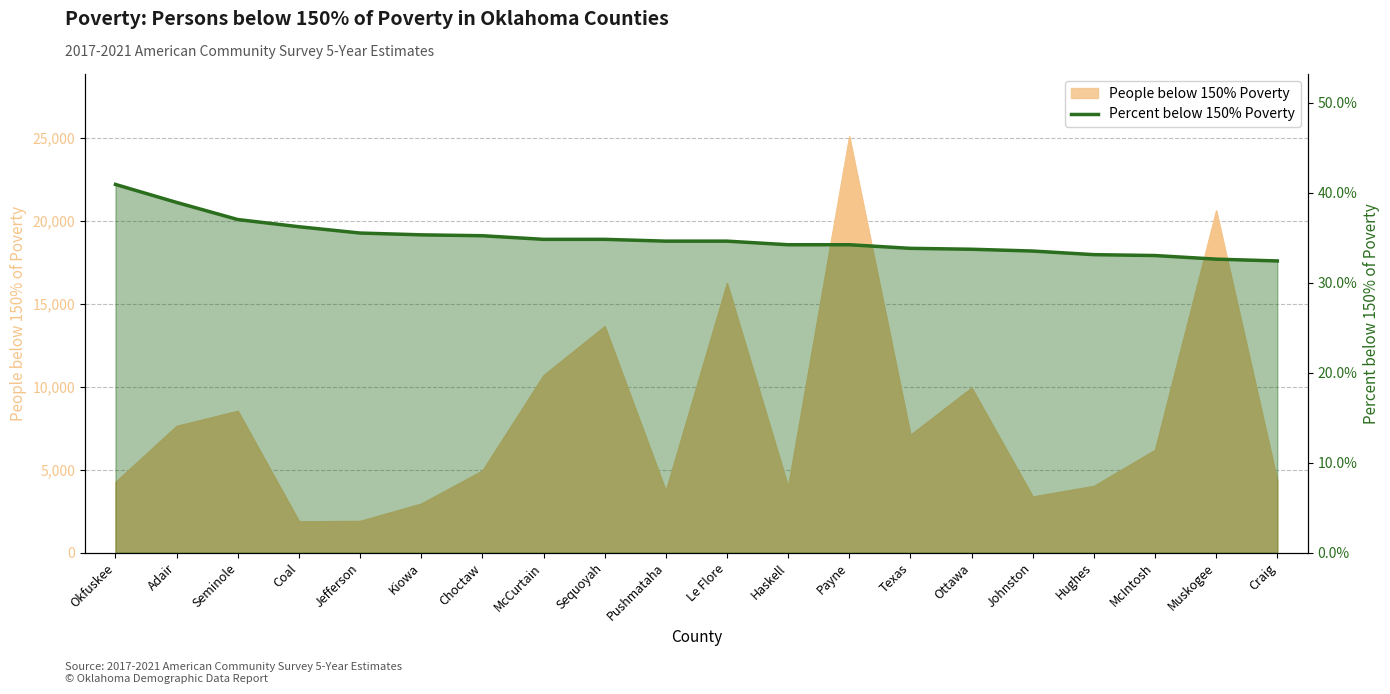

Does the chart display data point markers on the line(s)?

No